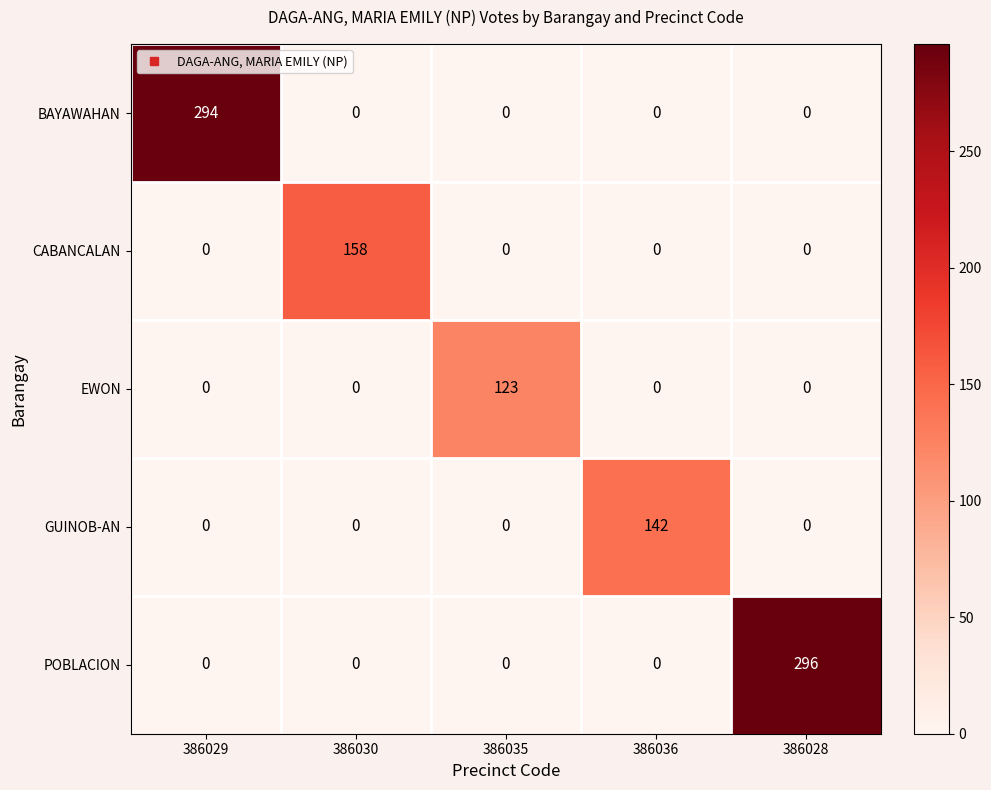

How many positive values does the POBLACION series have?

1